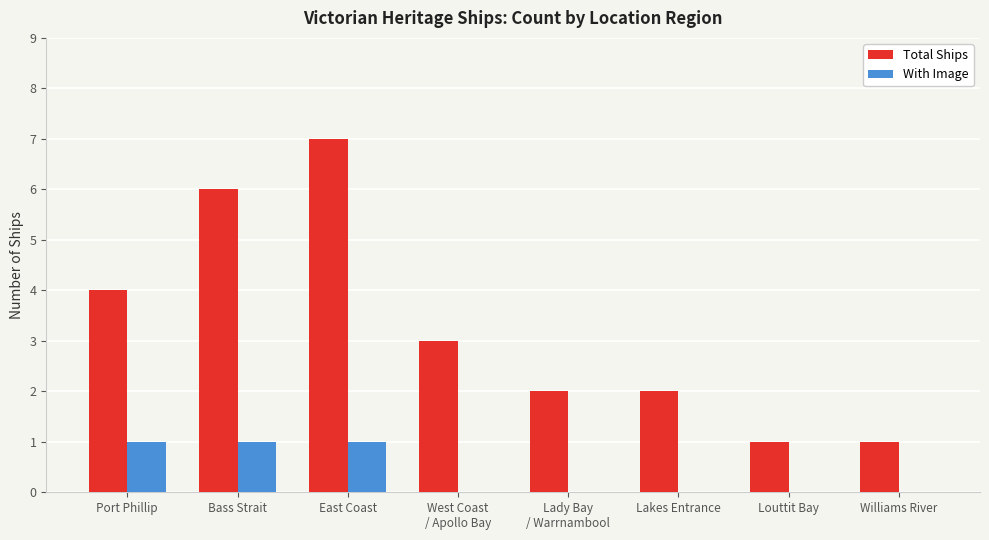

Reading left to right, extract all data points from this chart.

Total Ships: Port Phillip=4	Bass Strait=6	East Coast=7	West Coast
/ Apollo Bay=3	Lady Bay
/ Warrnambool=2	Lakes Entrance=2	Louttit Bay=1	Williams River=1
With Image: Port Phillip=1	Bass Strait=1	East Coast=1	West Coast
/ Apollo Bay=0	Lady Bay
/ Warrnambool=0	Lakes Entrance=0	Louttit Bay=0	Williams River=0